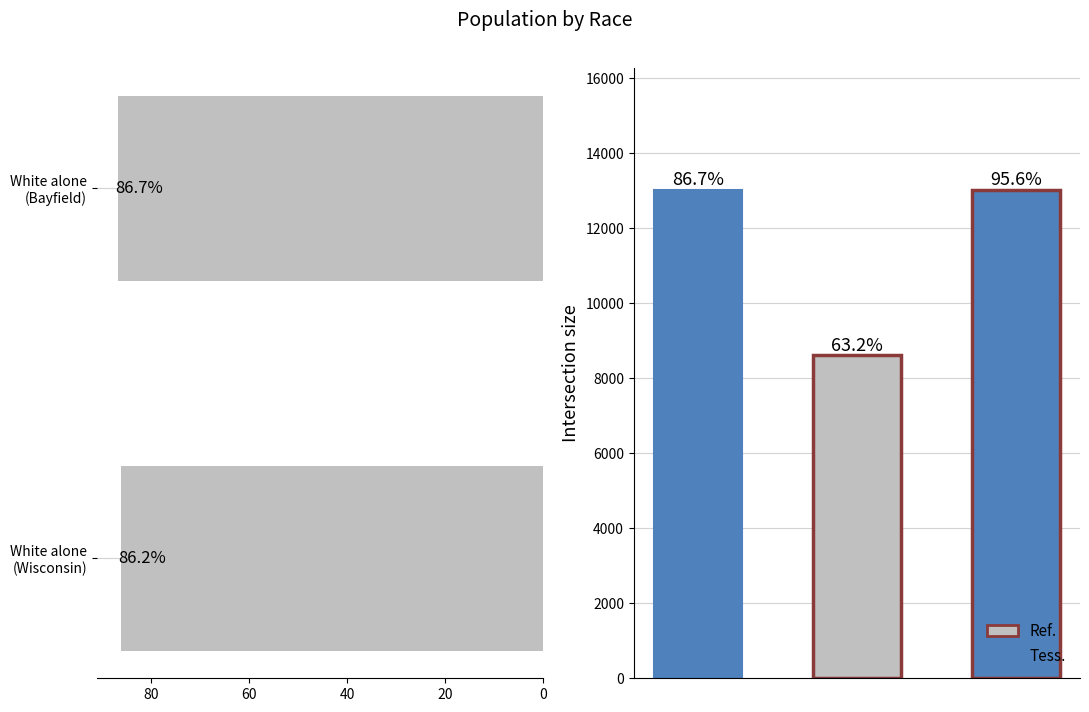

True or false: the data shows 140.2 at White alone (Bayfield).

False